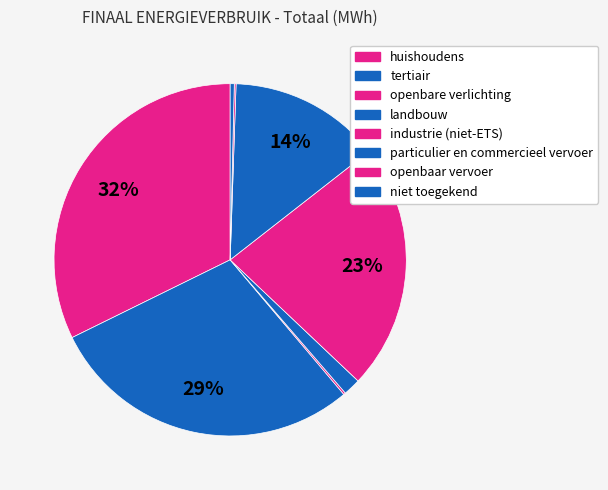

What is the smallest slice in the pie chart?

openbaar vervoer